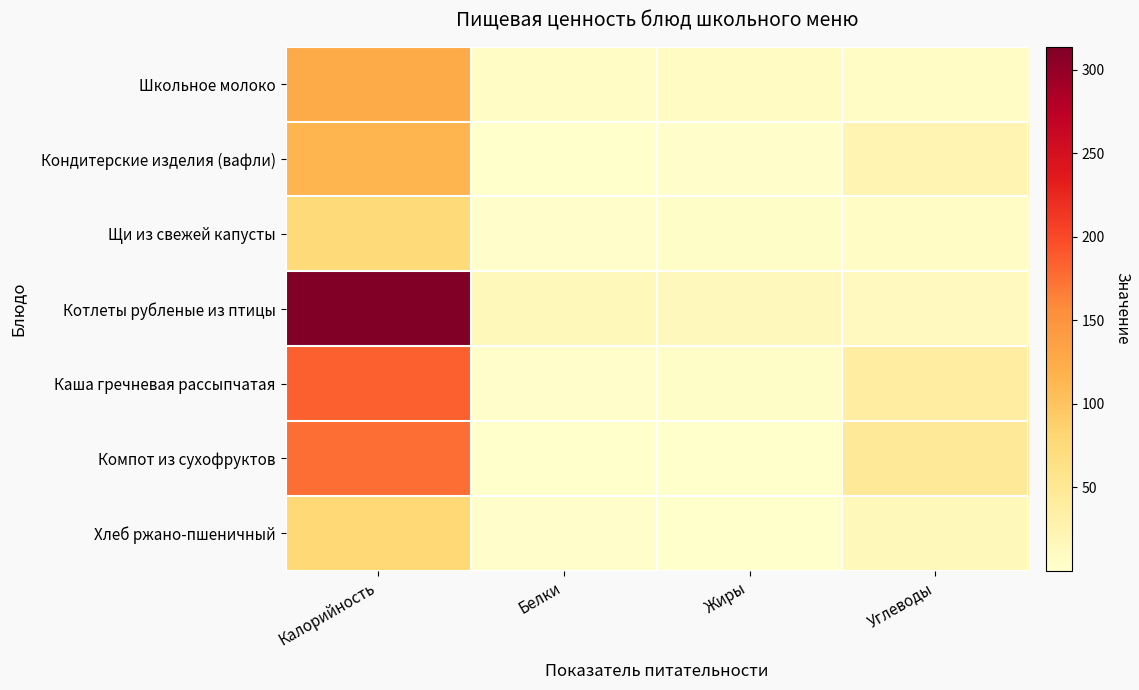

List the series in order of their peak value, highest first.

Котлеты рубленые из птицы, Каша гречневая рассыпчатая, Компот из сухофруктов, Школьное молоко, Кондитерские изделия (вафли), Хлеб ржано-пшеничный, Щи из свежей капусты